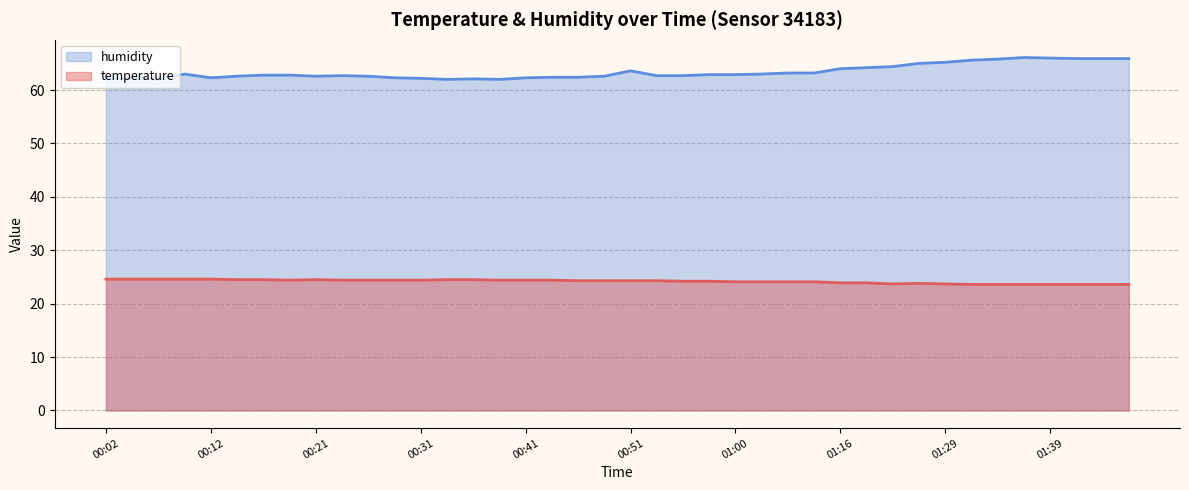

Rank the series by their maximum value, from highest to lowest.

humidity, temperature